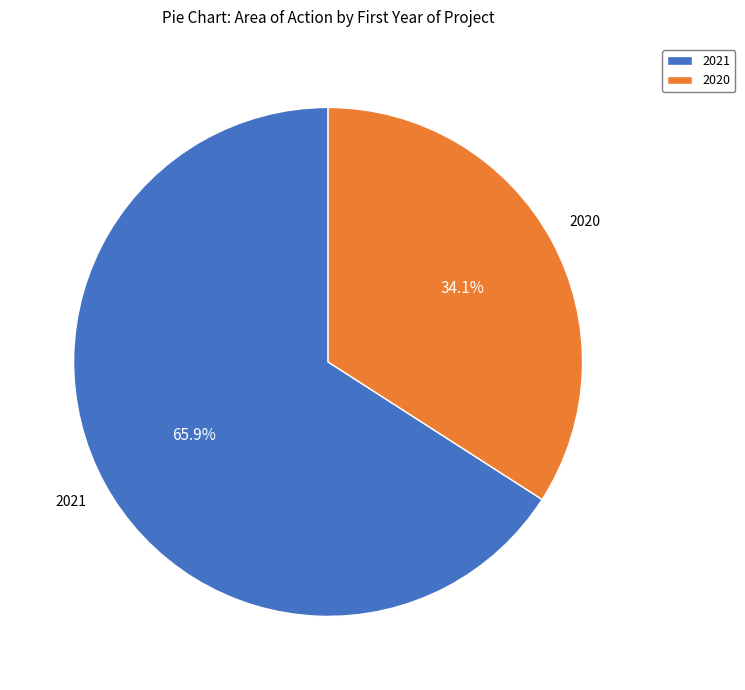

What is the largest slice in the pie chart?

2021